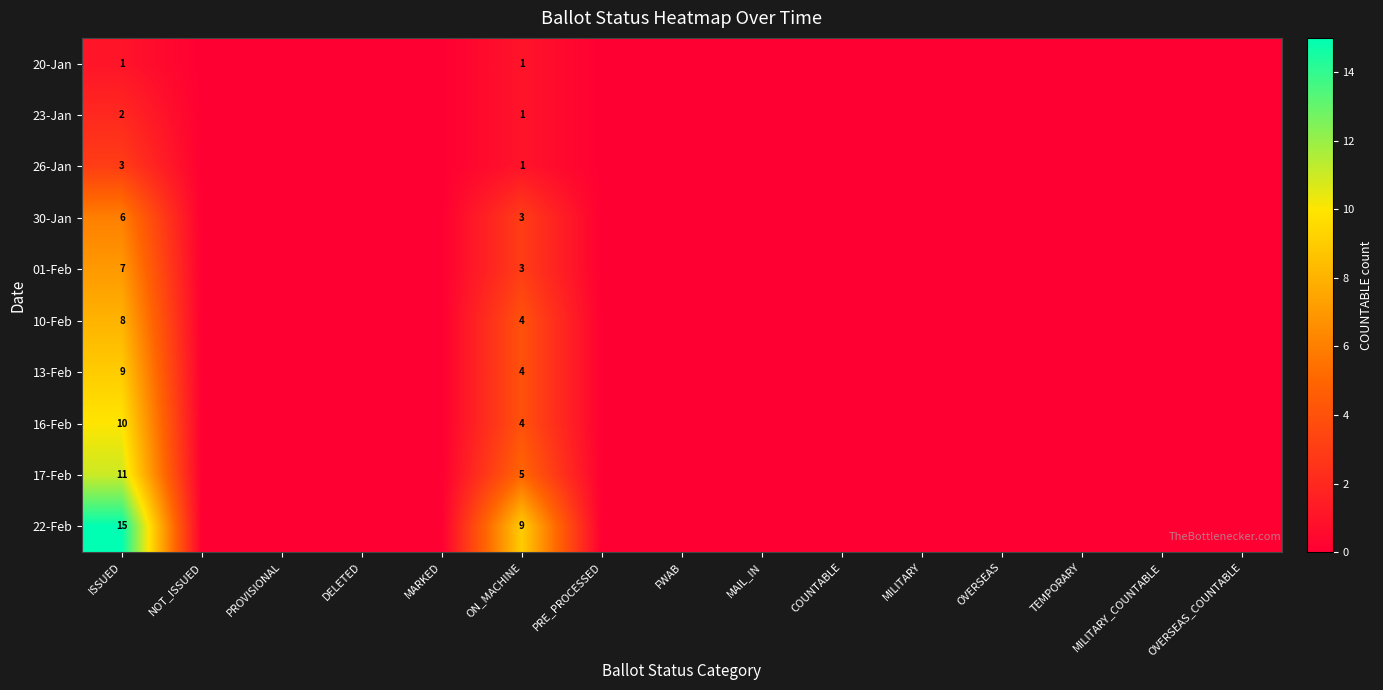

How many positive values does the 26-Jan series have?

2